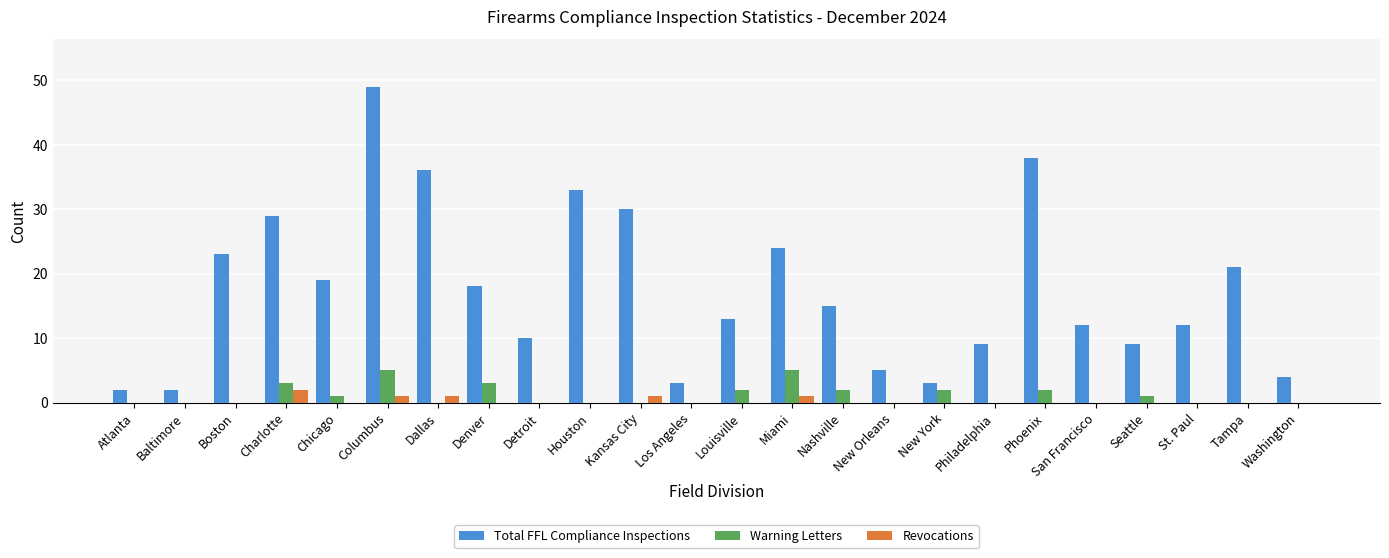

What is the total value across all series at Washington?

4